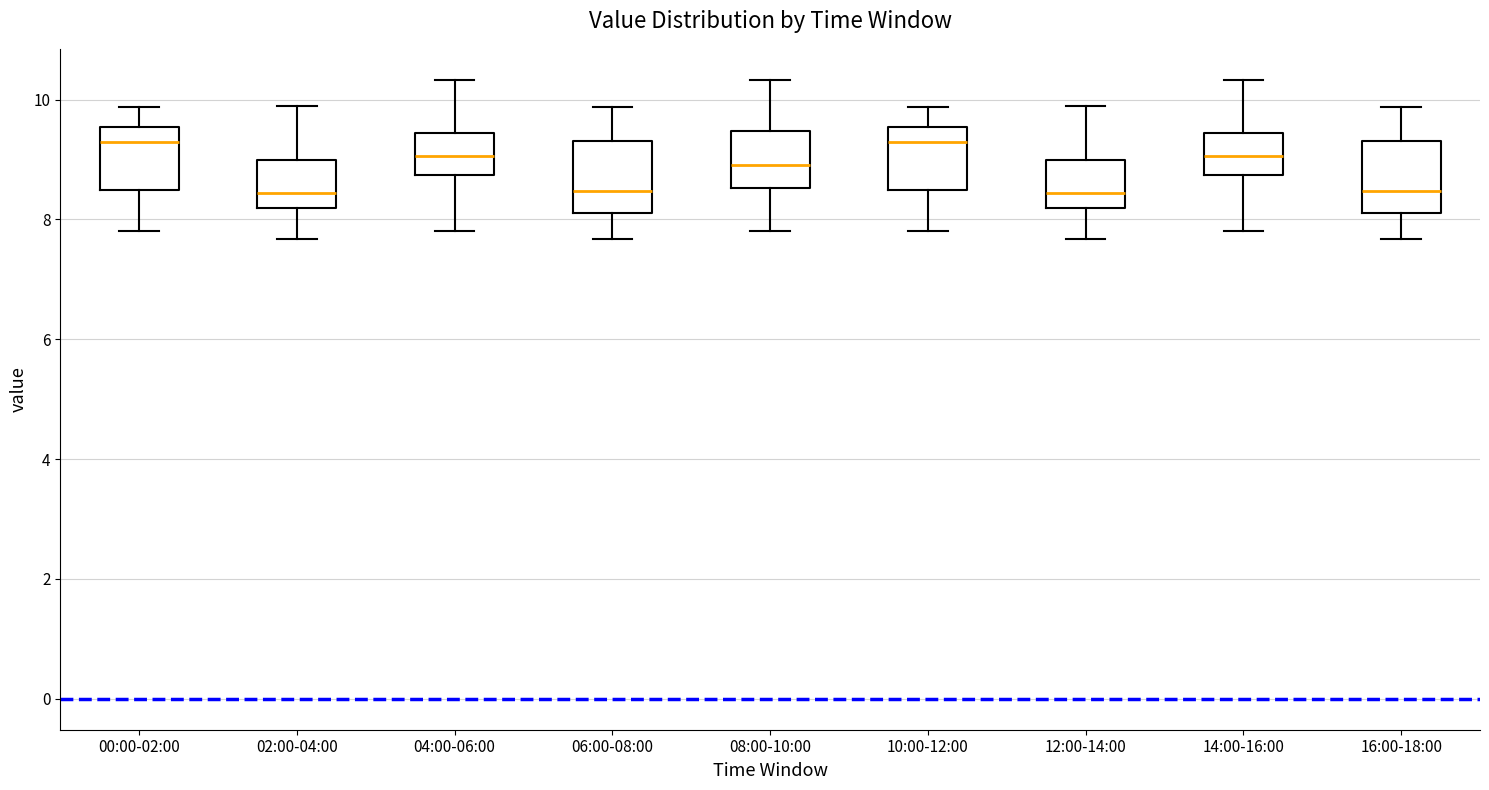

Reading left to right, read every box against the y-axis: the position of its median line, the range the box covers, and the ends of its whiskers. The values are not printed on the chart, so give them approximately, as read against the axis.

00:00-02:00: median 9.4, box 8.4 to 9.6, whiskers 7.8 to 9.8
02:00-04:00: median 8.4, box 8.2 to 9.0, whiskers 7.6 to 10.0
04:00-06:00: median 9.0, box 8.8 to 9.4, whiskers 7.8 to 10.4
06:00-08:00: median 8.4, box 8.2 to 9.4, whiskers 7.6 to 9.8
08:00-10:00: median 9.0, box 8.6 to 9.4, whiskers 7.8 to 10.4
10:00-12:00: median 9.4, box 8.4 to 9.6, whiskers 7.8 to 9.8
12:00-14:00: median 8.4, box 8.2 to 9.0, whiskers 7.6 to 10.0
14:00-16:00: median 9.0, box 8.8 to 9.4, whiskers 7.8 to 10.4
16:00-18:00: median 8.4, box 8.2 to 9.4, whiskers 7.6 to 9.8